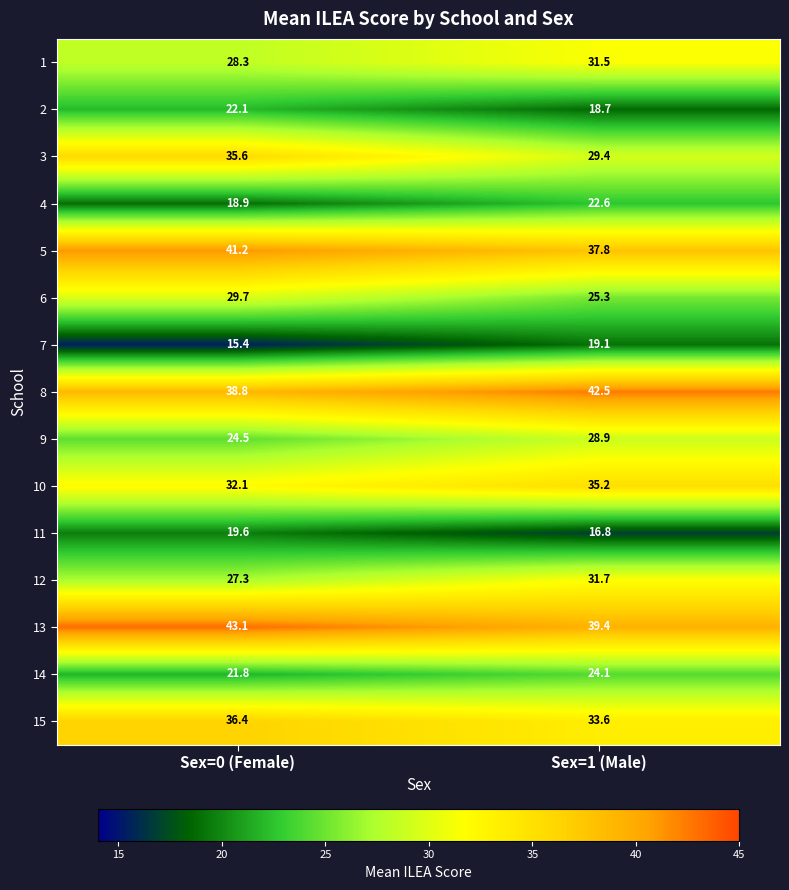

Where does the 11 series first go above 19?

Sex=0 (Female)